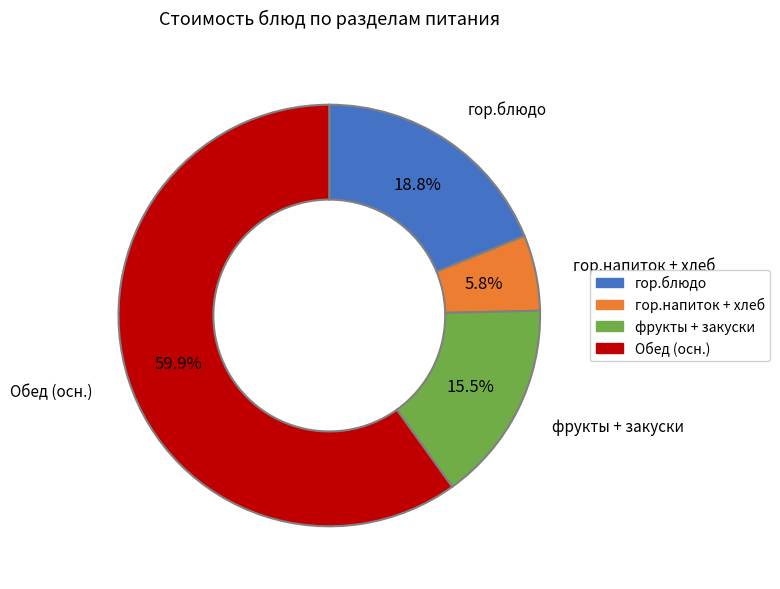

To the nearest percent, what is the average slice percentage?

25%